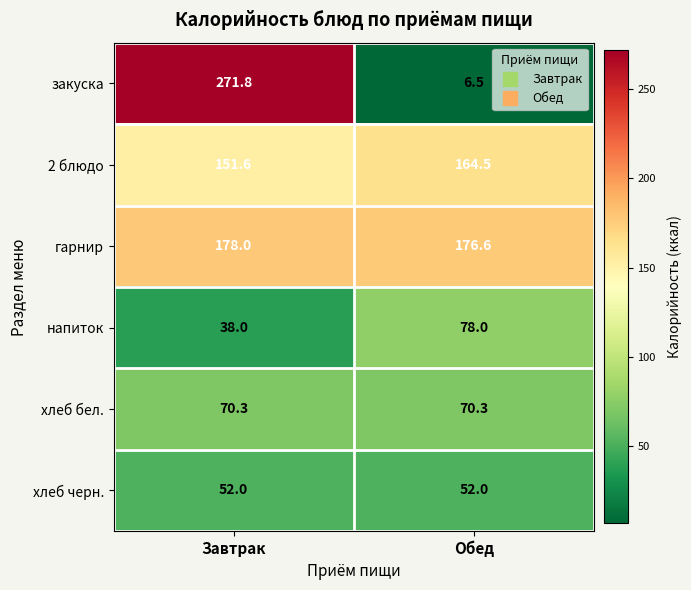

How many data points in закуска are less than 271?

1